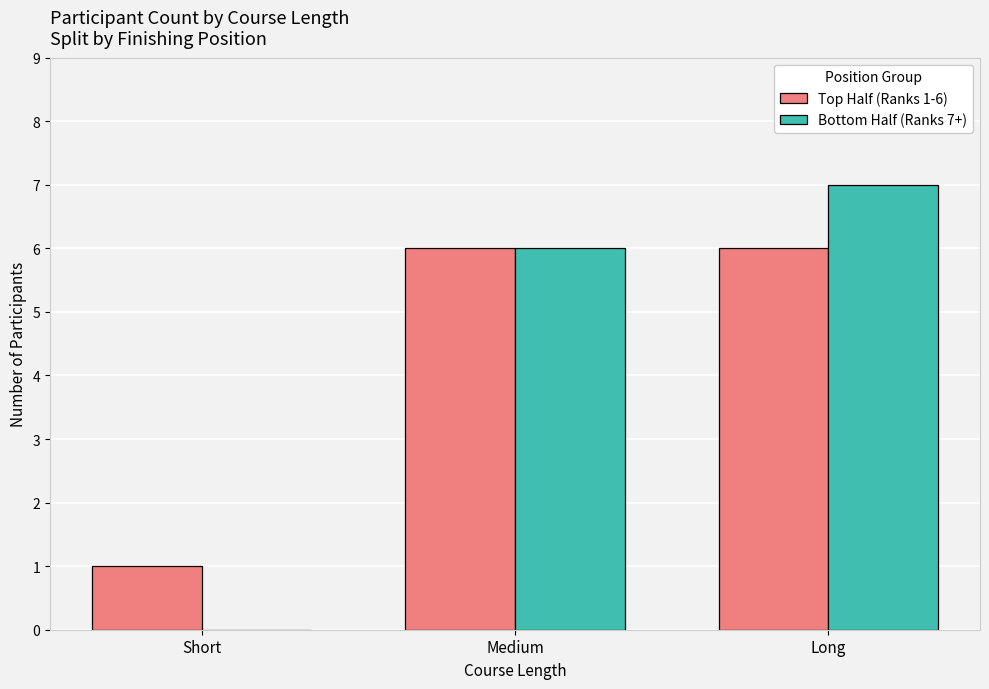

True or false: Bottom Half (Ranks 7+) has a value of 7 at Long.

True